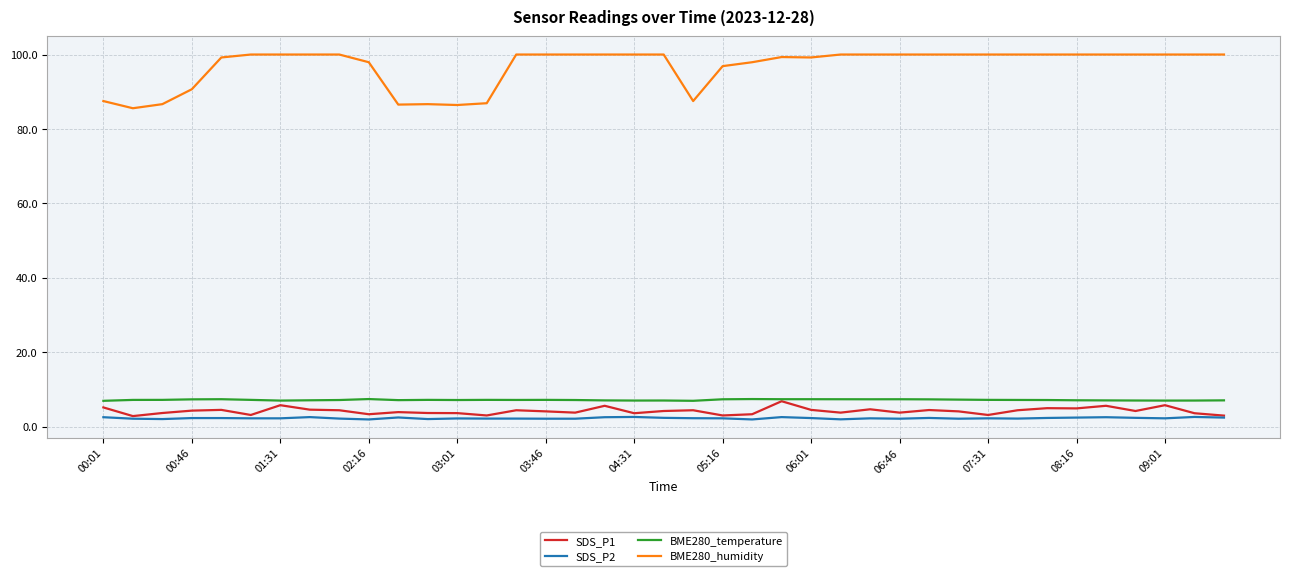

What are all the series names shown in the legend?

SDS_P1, SDS_P2, BME280_temperature, BME280_humidity